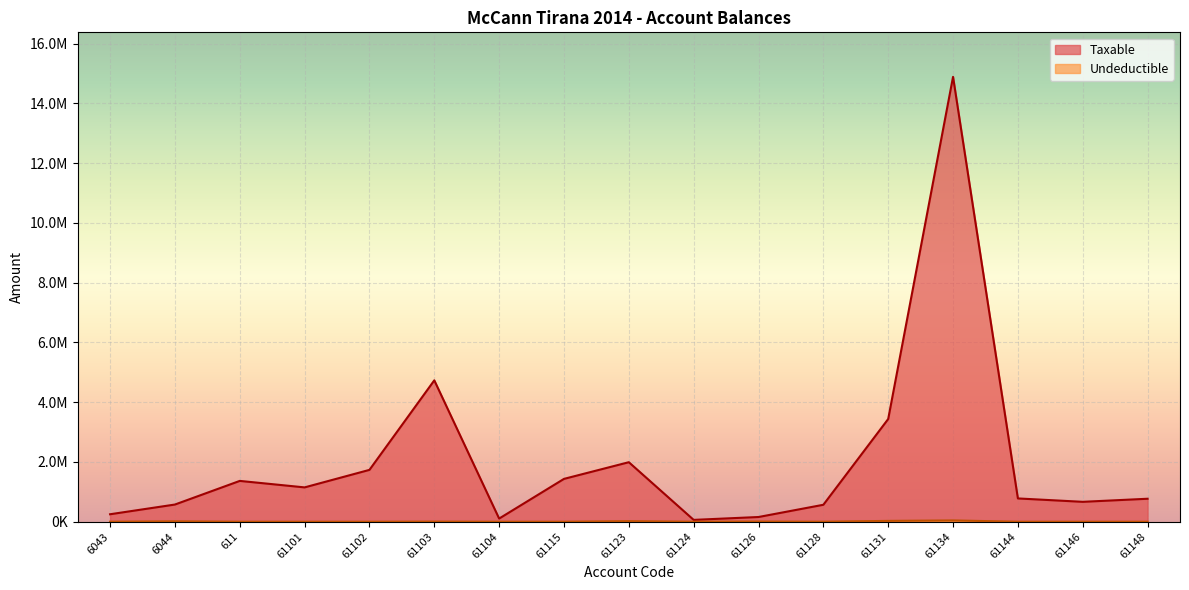

Which series has the largest range (max minus min)?

Taxable